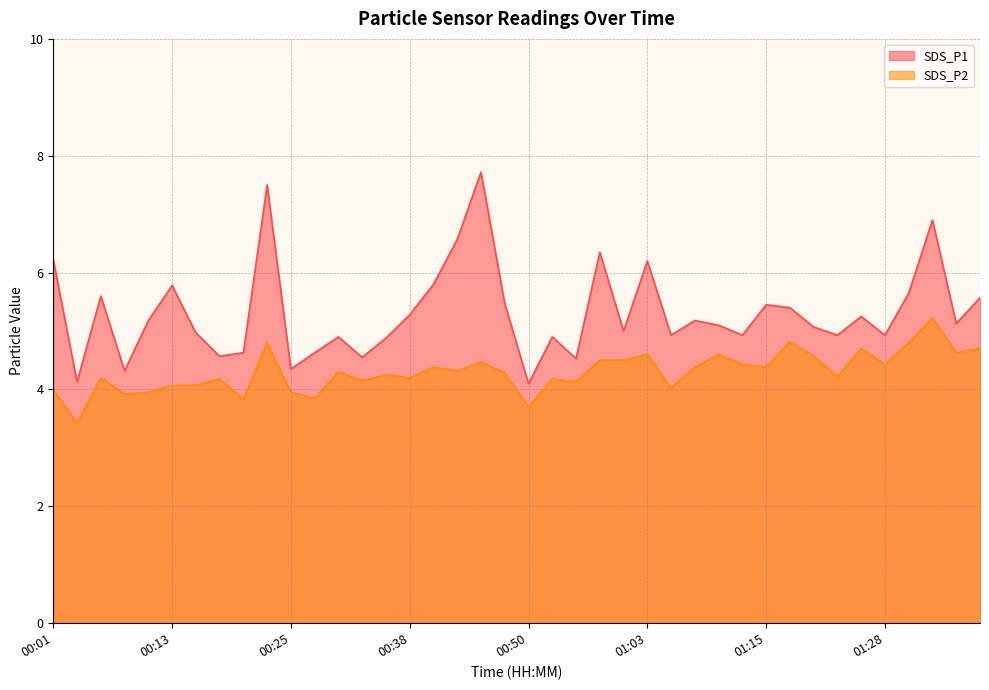

What is the highest value of the SDS_P2 series?

5.2